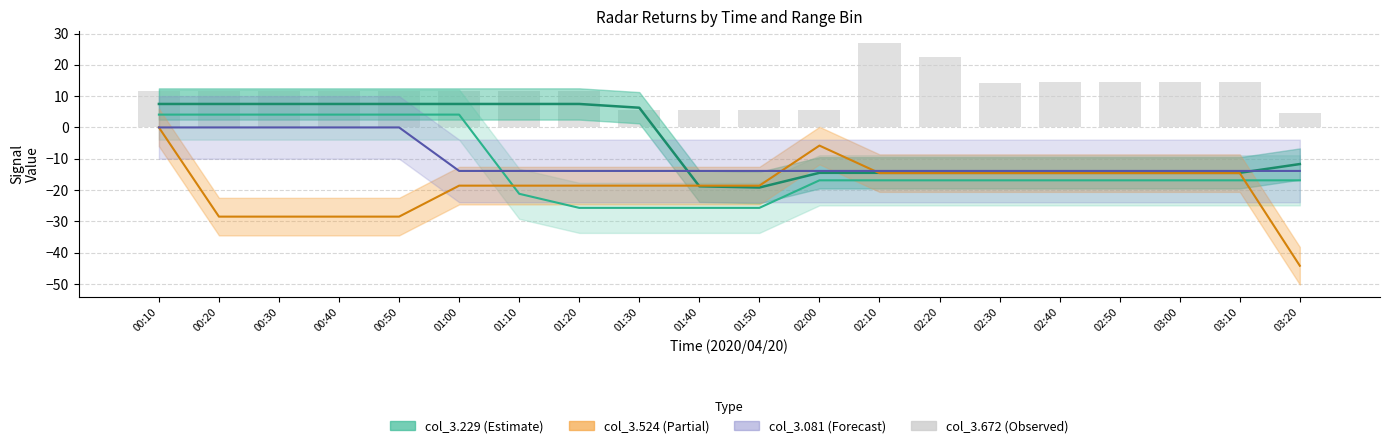

Reading right to left, what are all the values shown in this chart?

col_3.376 center: 03:20=-16.9	03:10=-16.9	03:00=-16.9	02:50=-16.9	02:40=-16.9	02:30=-16.9	02:20=-16.9	02:10=-16.9	02:00=-16.9	01:50=-25.7	01:40=-25.7	01:30=-25.7	01:20=-25.7	01:10=-21.2	01:00=4.1	00:50=4.1	00:40=4.1	00:30=4.1	00:20=4.1	00:10=4.1
col_3.229 center: 03:20=-11.7	03:10=-14.5	03:00=-14.5	02:50=-14.5	02:40=-14.5	02:30=-14.5	02:20=-14.5	02:10=-14.5	02:00=-14.5	01:50=-19.2	01:40=-18.8	01:30=6.3	01:20=7.5	01:10=7.5	01:00=7.5	00:50=7.5	00:40=7.5	00:30=7.5	00:20=7.5	00:10=7.5
col_3.524 center: 03:20=-44.2	03:10=-14.6	03:00=-14.6	02:50=-14.6	02:40=-14.6	02:30=-14.6	02:20=-14.6	02:10=-14.6	02:00=-5.8	01:50=-18.6	01:40=-18.6	01:30=-18.6	01:20=-18.6	01:10=-18.6	01:00=-18.6	00:50=-28.5	00:40=-28.5	00:30=-28.5	00:20=-28.5	00:10=0.0
col_3.081 center: 03:20=-13.9	03:10=-13.9	03:00=-13.9	02:50=-13.9	02:40=-13.9	02:30=-13.9	02:20=-13.9	02:10=-13.9	02:00=-13.9	01:50=-13.9	01:40=-13.9	01:30=-13.9	01:20=-13.9	01:10=-13.9	01:00=-13.9	00:50=0.0	00:40=0.0	00:30=0.0	00:20=0.0	00:10=0.0
col_3.672: 03:20=4.5	03:10=14.5	03:00=14.5	02:50=14.5	02:40=14.5	02:30=14.3	02:20=22.5	02:10=26.9	02:00=5.5	01:50=5.5	01:40=5.5	01:30=5.5	01:20=11.8	01:10=11.8	01:00=11.8	00:50=11.8	00:40=11.8	00:30=11.8	00:20=11.8	00:10=11.8